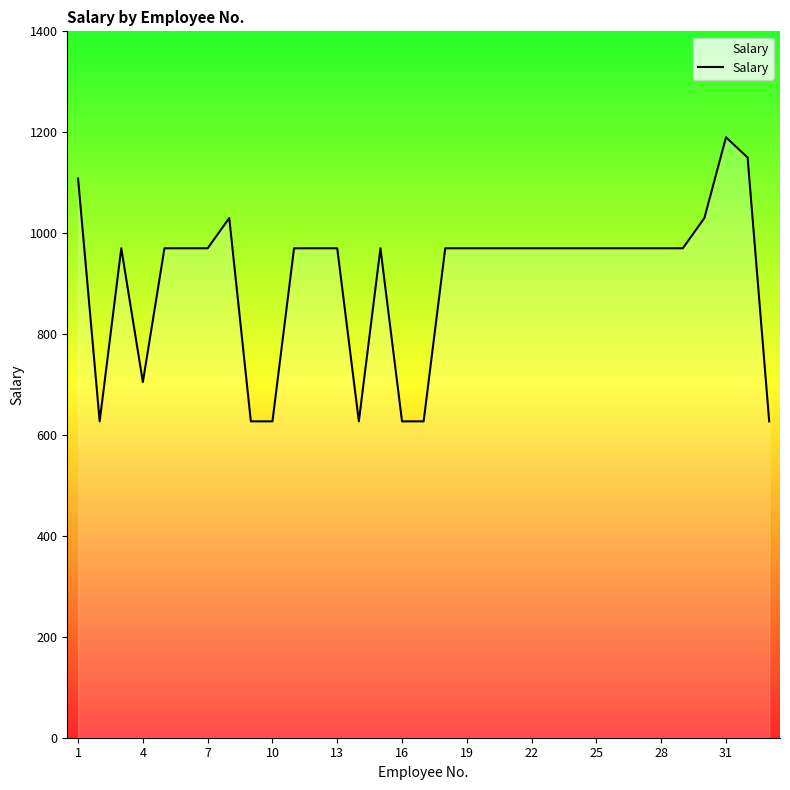

What is the smallest value displayed?

627.0